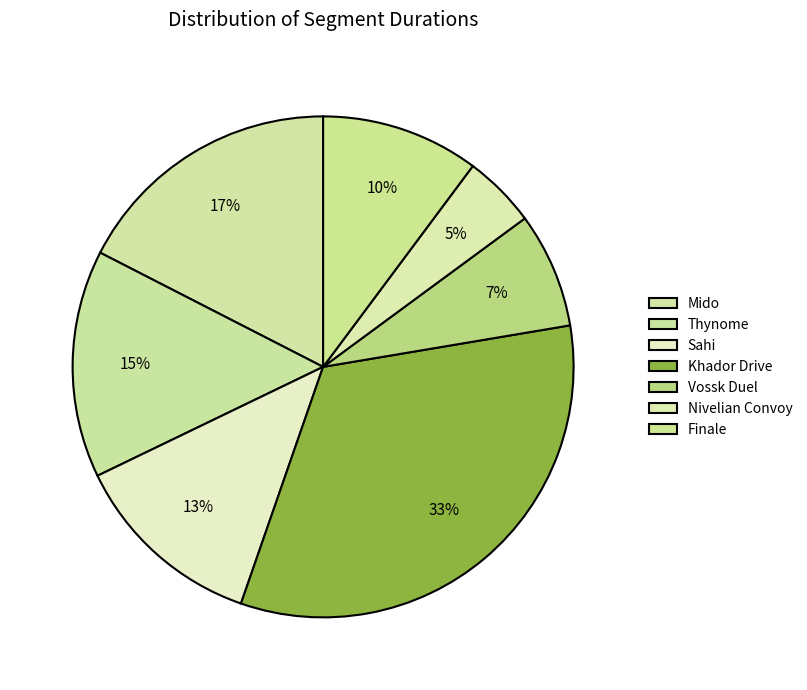

Does any single category account for the majority?

No